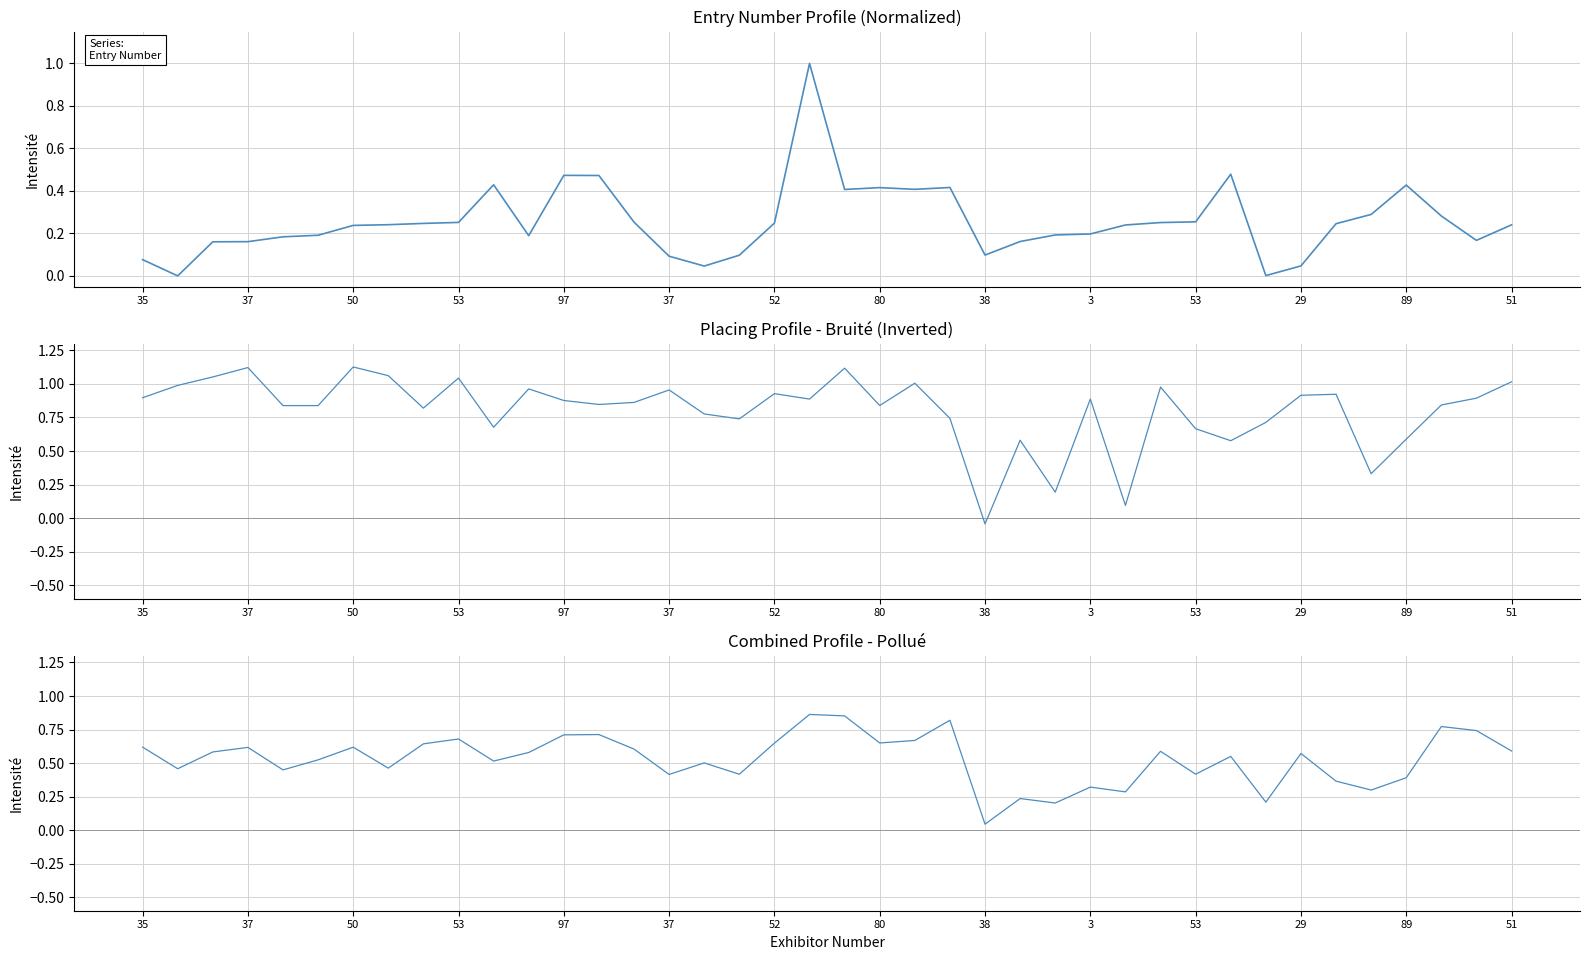

In Placing (inverted+noise), how many points are higher than both neighbors (excluding endpoints)?

12